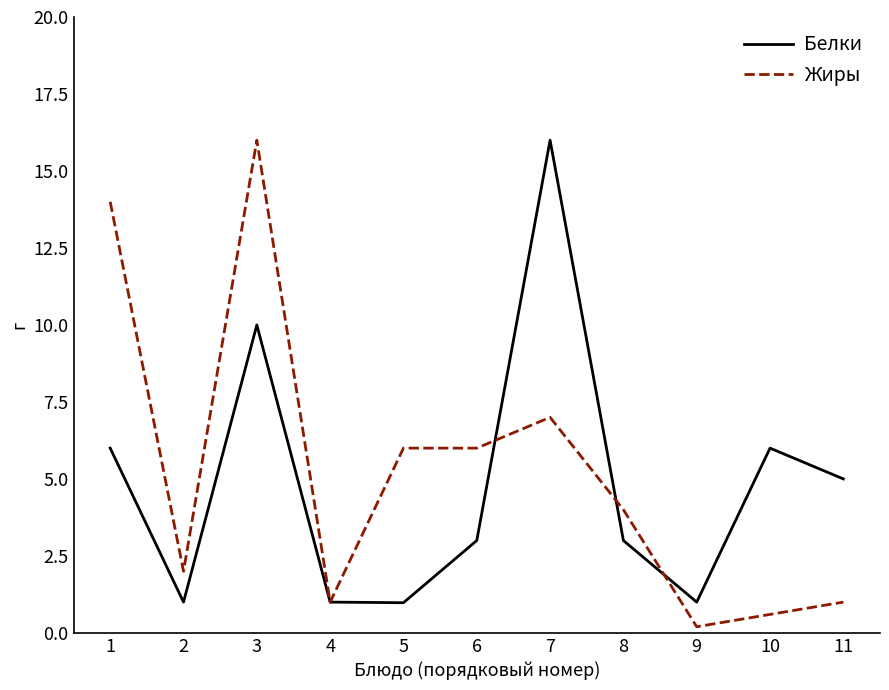

What are all the series names shown in the legend?

Белки, Жиры